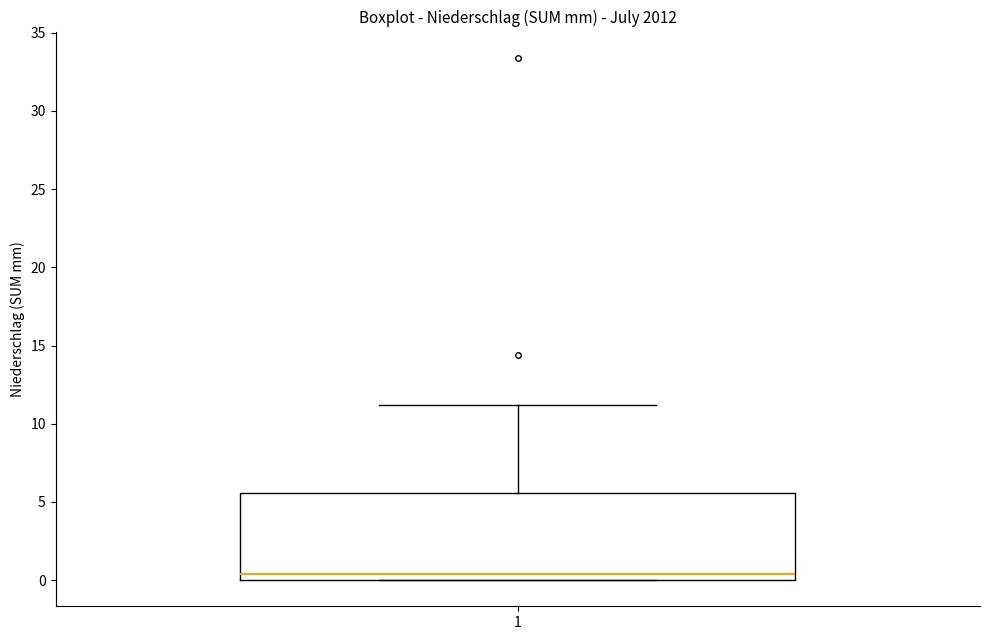

Read this box plot against the y-axis: the position of the median line, the range covered by the box, and the ends of both whiskers. The values are not printed on the chart, so give them approximately, as read against the axis.

median 0.5, box 0.0 to 5.5, whiskers 0.0 to 11.0